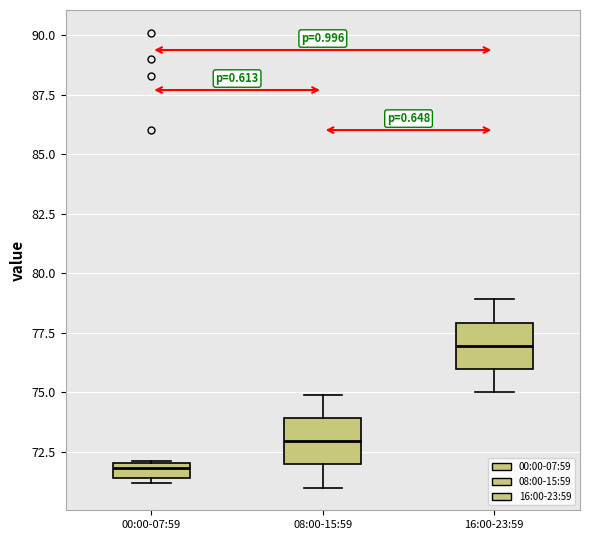

Which box has the highest median line?

16:00-23:59